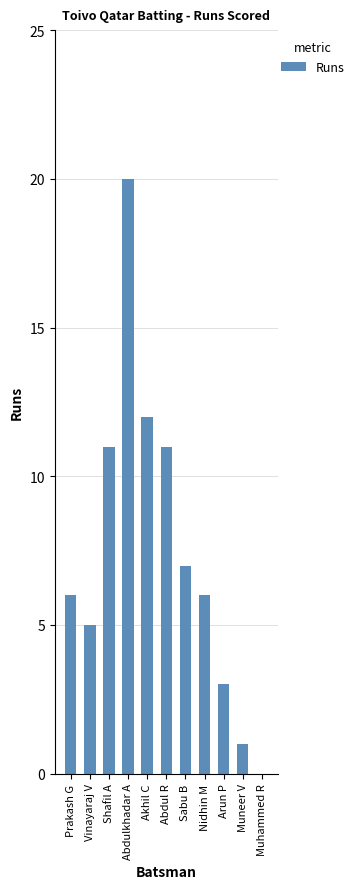

Reading left to right, list all the values displayed in this chart.

Prakash G=6	Vinayaraj V=5	Shafil A=11	Abdulkhadar A=20	Akhil C=12	Abdul R=11	Sabu B=7	Nidhin M=6	Arun P=3	Muneer V=1	Muhammed R=0